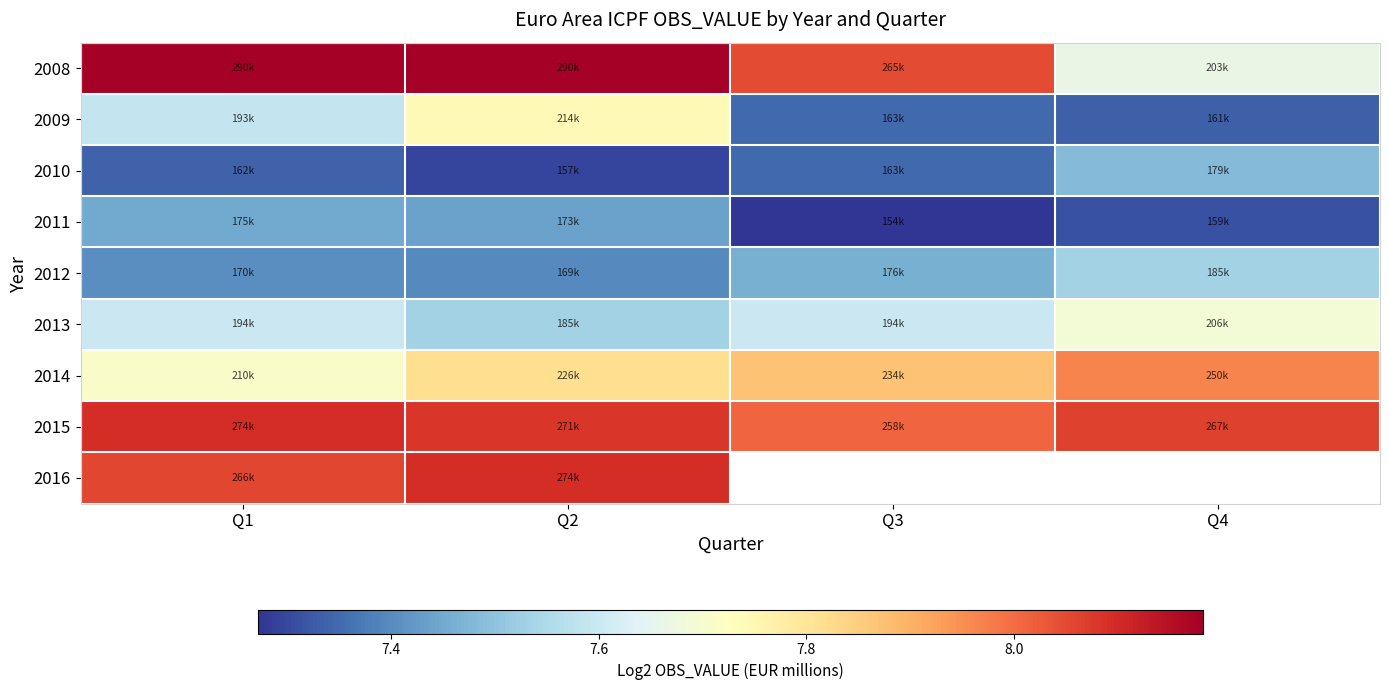

At which label does 2015 reach its peak?

Q1